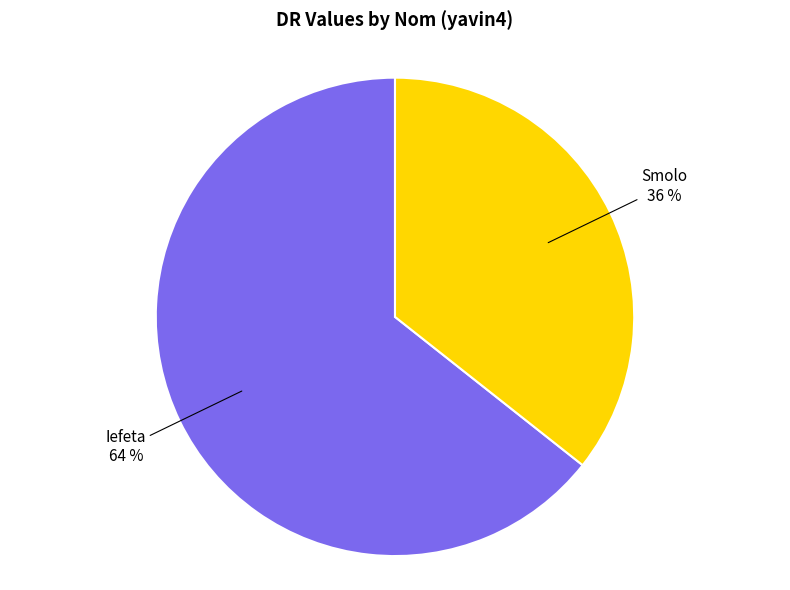

To the nearest percent, what is the average slice percentage?

50%